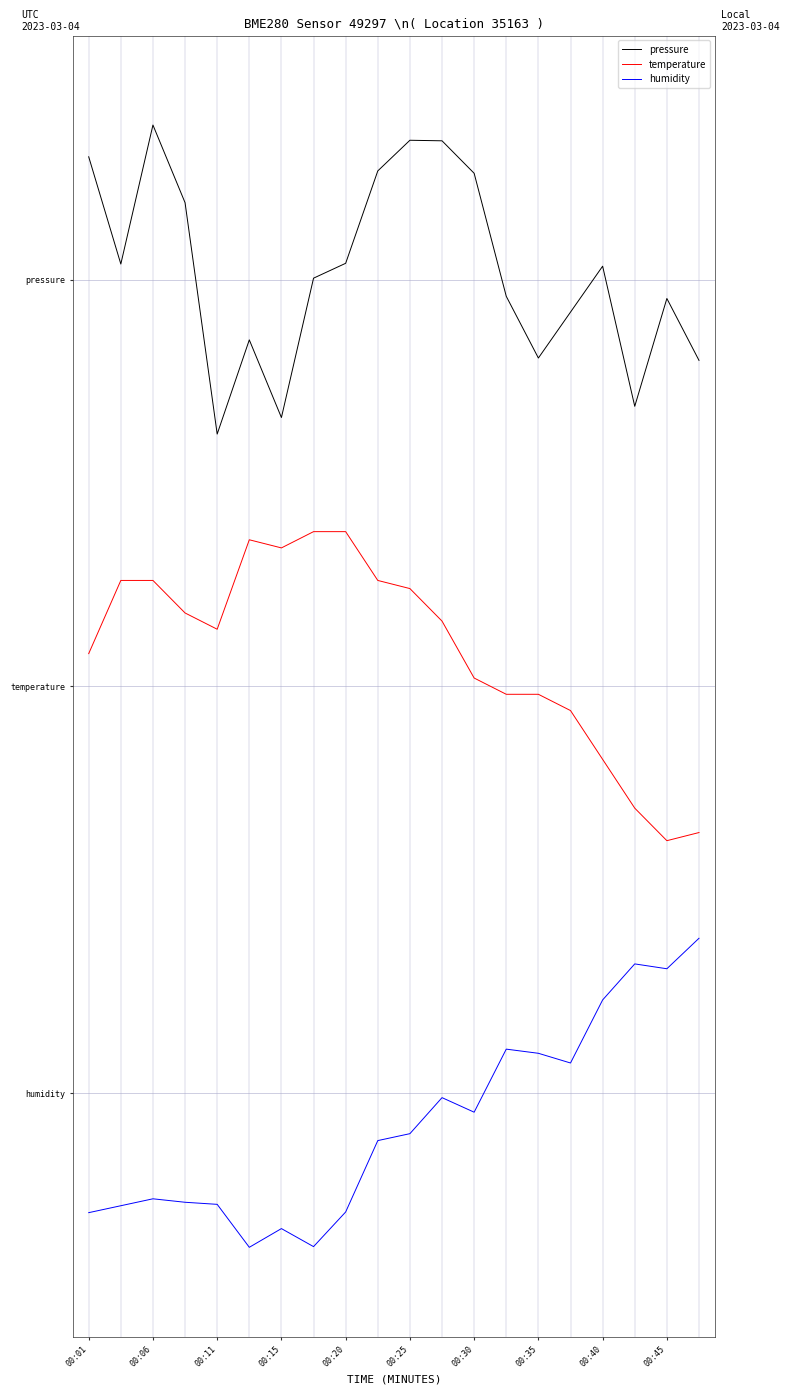

How many interior local peaks does the pressure series have?

5